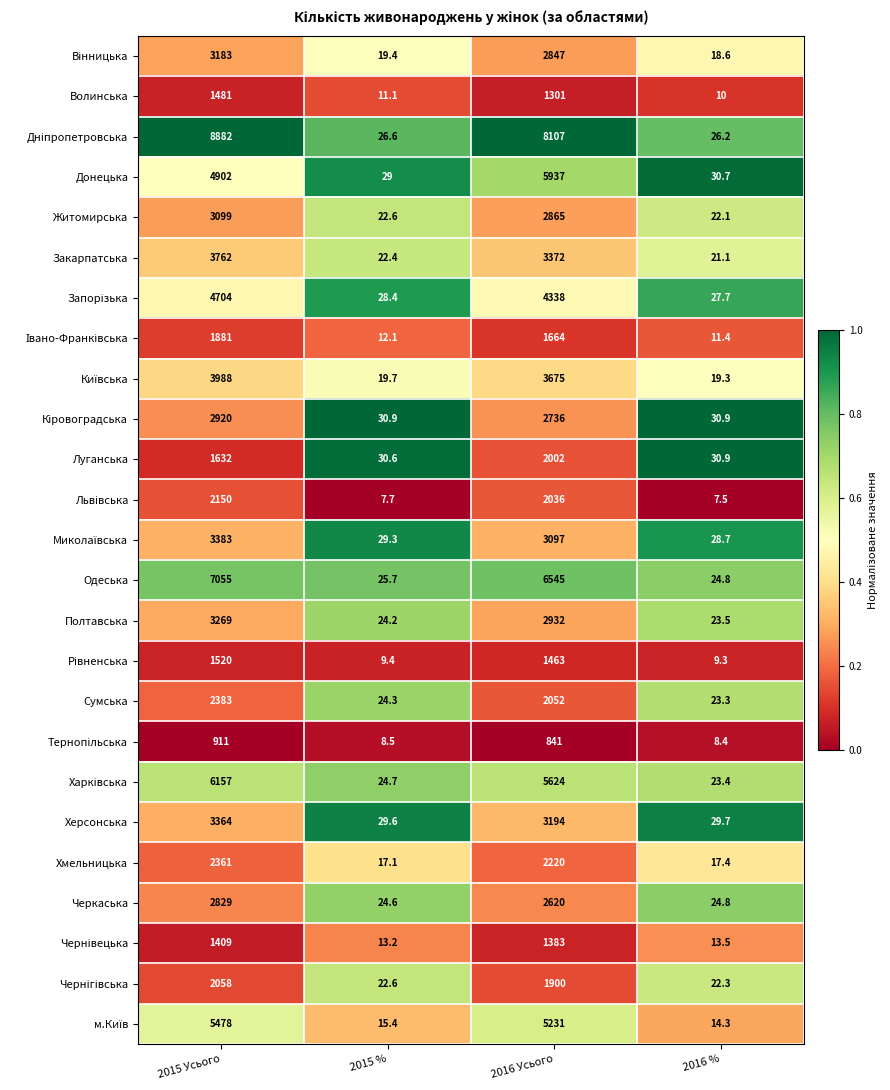

At which category is the sum across all series the highest?

2015 Усього